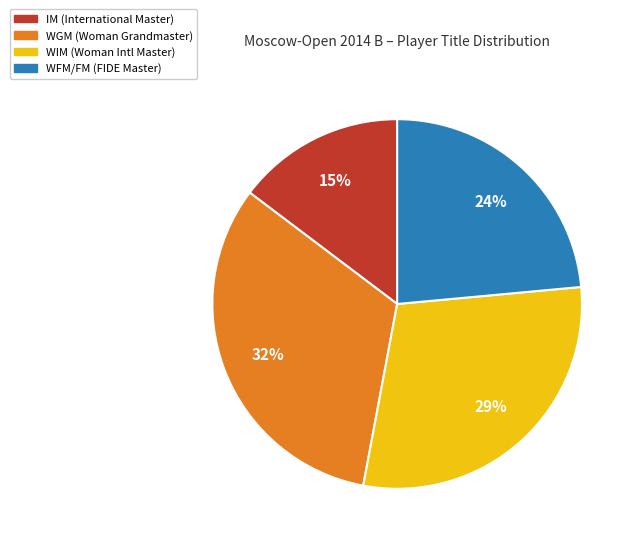

To the nearest percent, what is the average slice percentage?

25%